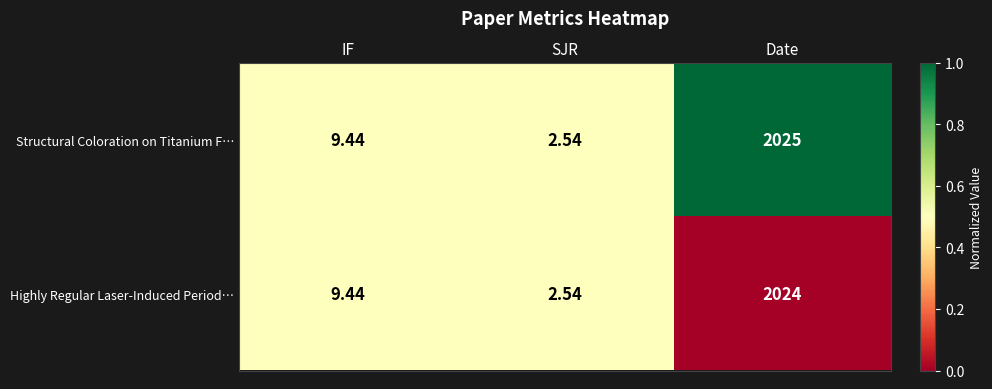

How many distinct data groups are displayed?

2